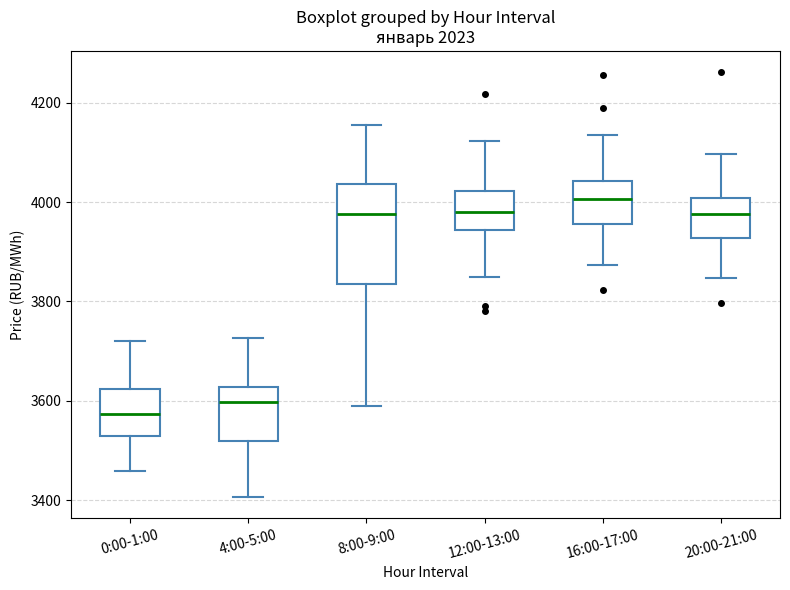

Where does the lower whisker of the box for 20:00-21:00 end on the y-axis? The values are not printed on the chart, so give them approximately, as read against the axis.

3840